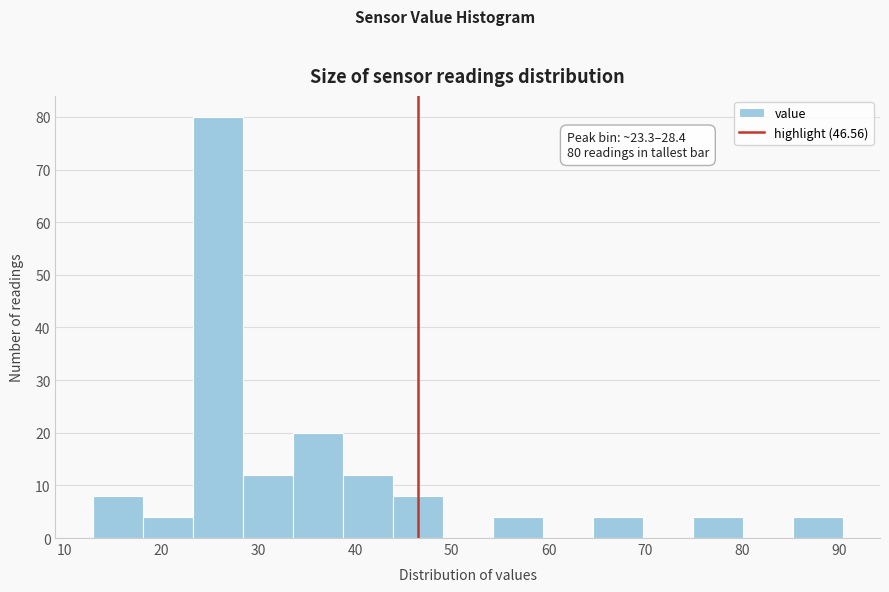

Over which range of the x-axis is the bar tallest?

23 to 28